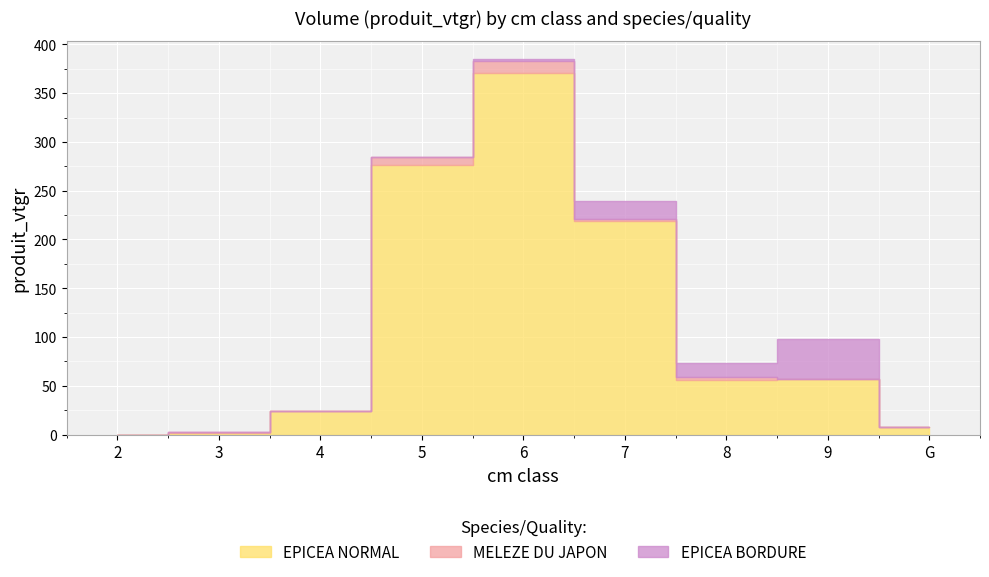

Which label corresponds to the smallest value in the chart?

2